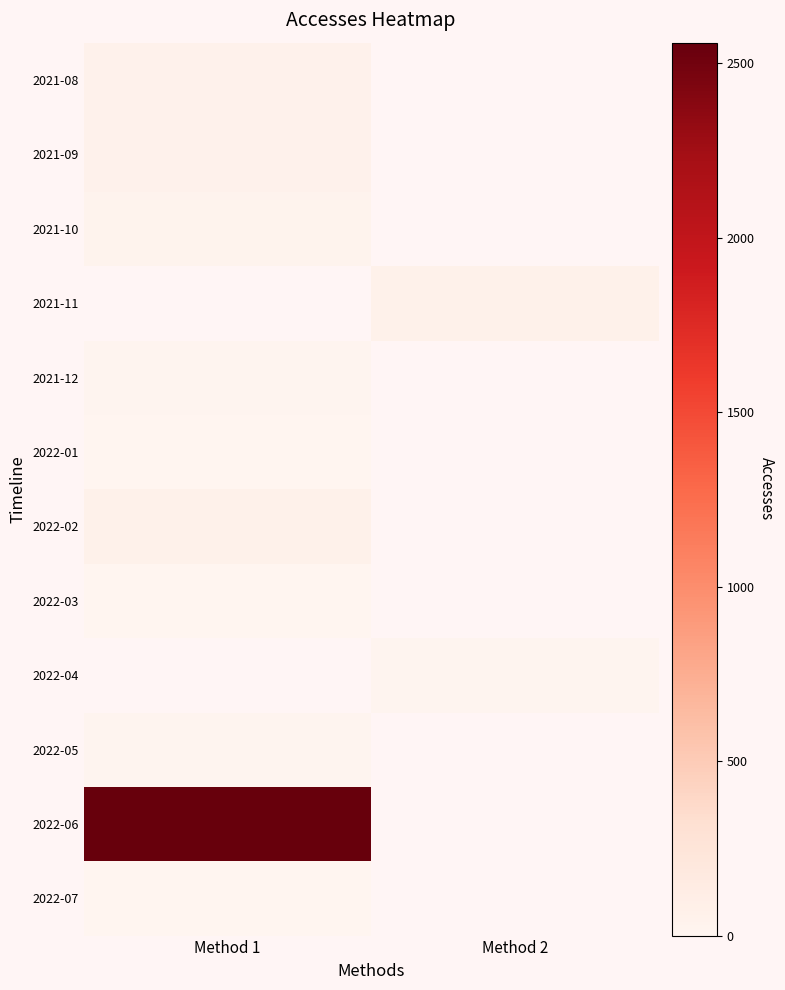

How many data points does each series have?

2